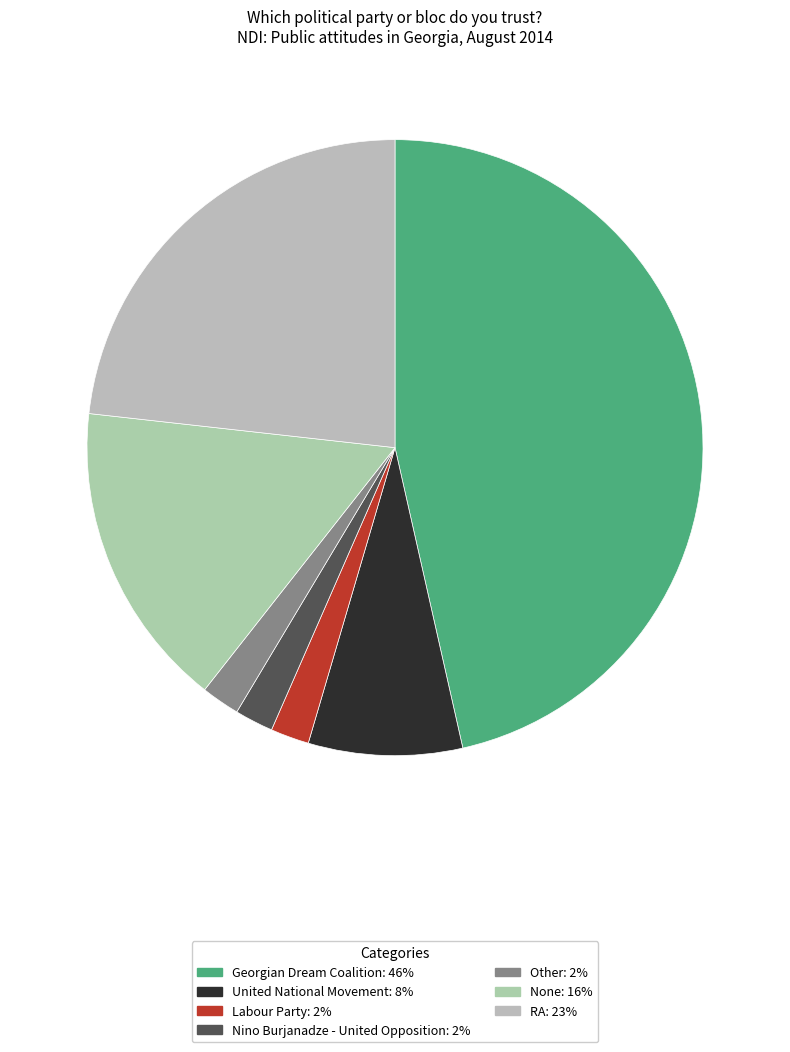

What percentage do United National Movement and None together represent?

24.2%